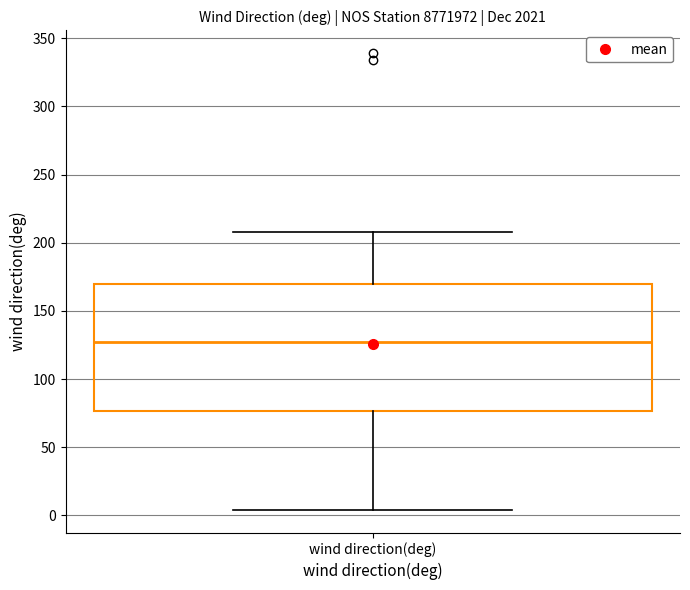

Read this box plot against the y-axis: the position of the median line, the range covered by the box, and the ends of both whiskers. The values are not printed on the chart, so give them approximately, as read against the axis.

median 130, box 75 to 170, whiskers 5 to 210